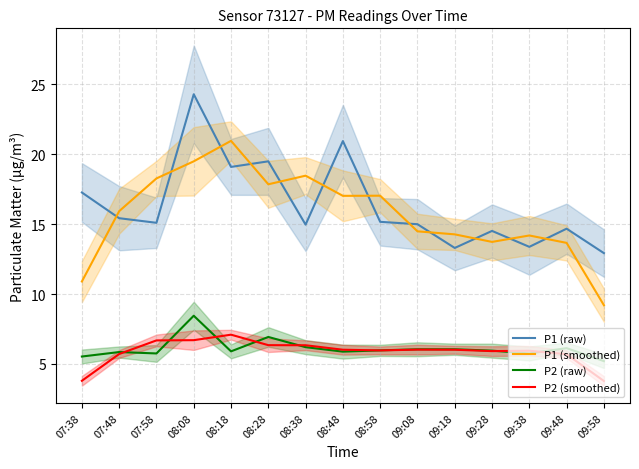

What is the sum of the P2 (smoothed) values at 07:48 and 08:38?

12.0